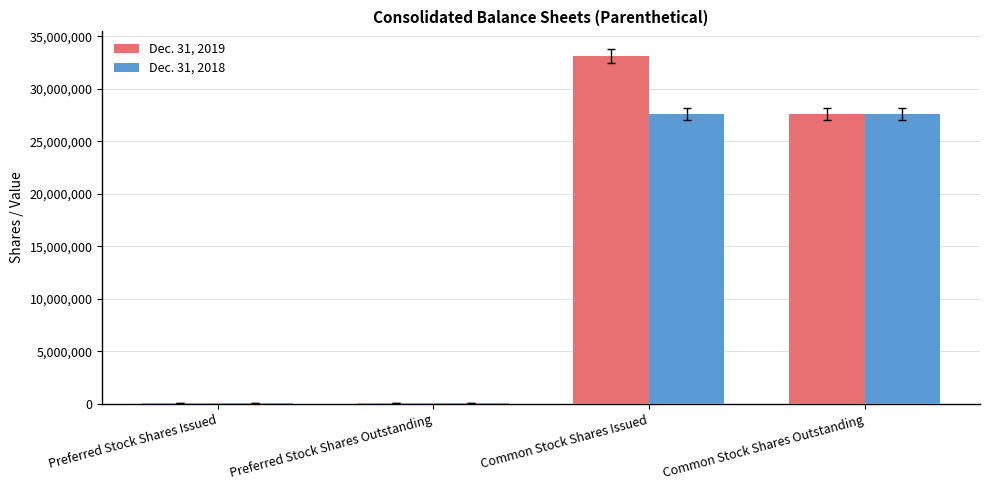

What is the average value of the Dec. 31, 2019 series?

15204886